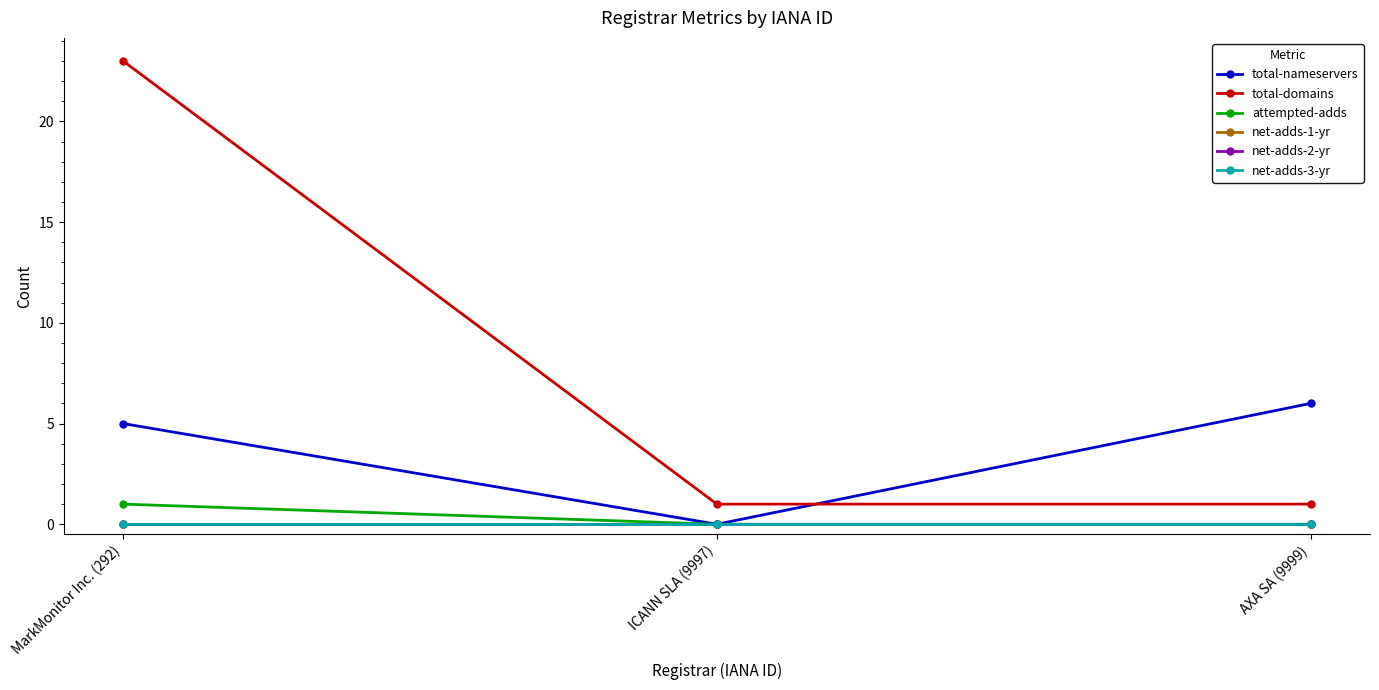

Is this an area chart (filled region under the line)?

No